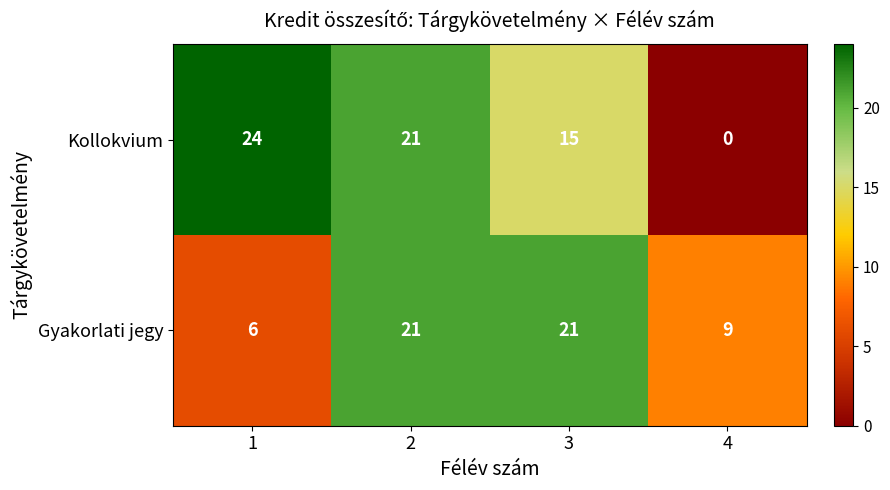

What is the highest value of the Kollokvium series?

24